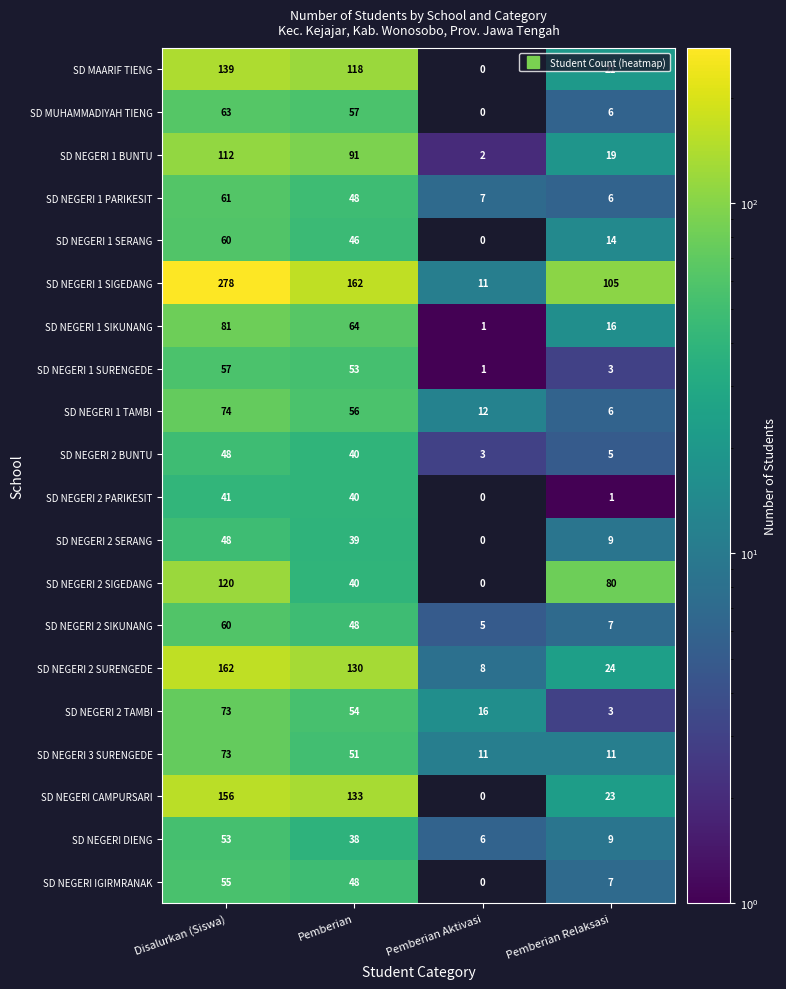

Rank the series at Disalurkan (Siswa) from lowest to highest value.

SD NEGERI 2 PARIKESIT, SD NEGERI 2 BUNTU, SD NEGERI 2 SERANG, SD NEGERI DIENG, SD NEGERI IGIRMRANAK, SD NEGERI 1 SURENGEDE, SD NEGERI 1 SERANG, SD NEGERI 2 SIKUNANG, SD NEGERI 1 PARIKESIT, SD MUHAMMADIYAH TIENG, SD NEGERI 2 TAMBI, SD NEGERI 3 SURENGEDE, SD NEGERI 1 TAMBI, SD NEGERI 1 SIKUNANG, SD NEGERI 1 BUNTU, SD NEGERI 2 SIGEDANG, SD MAARIF TIENG, SD NEGERI CAMPURSARI, SD NEGERI 2 SURENGEDE, SD NEGERI 1 SIGEDANG